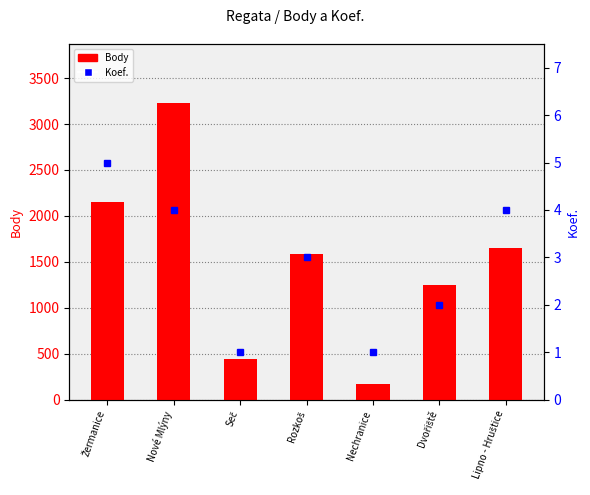

What is the difference between the second highest and minimum values in the Koef. series?

3